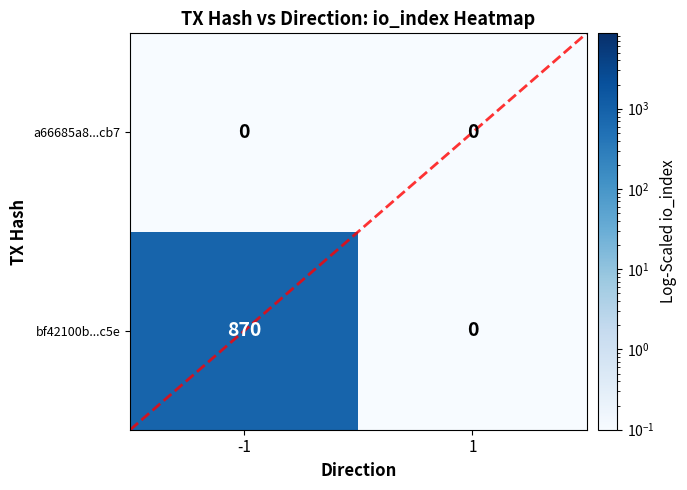

Rank the series at -1 from highest to lowest value.

bf42100b...c5e, a66685a8...cb7